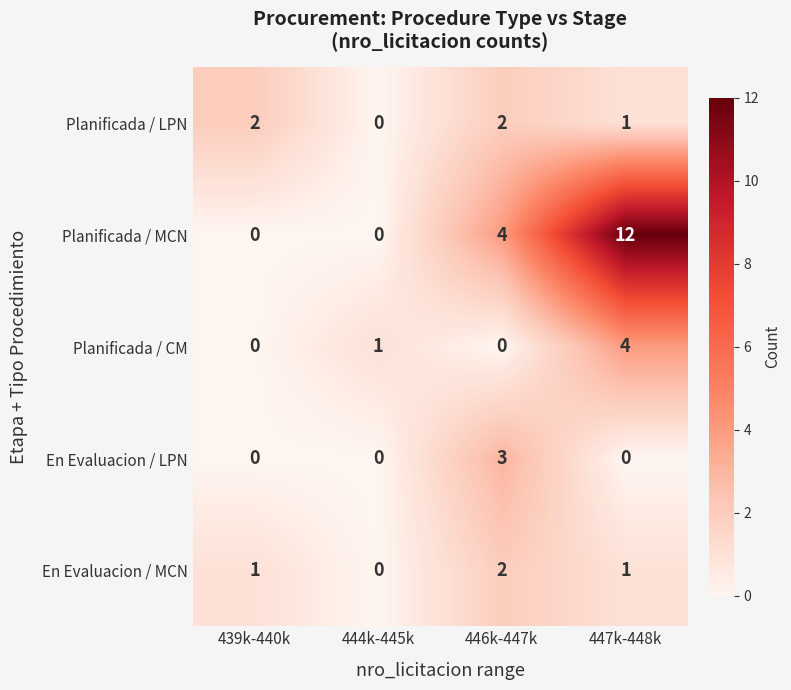

Which series has the largest range (max minus min)?

Planificada / MCN